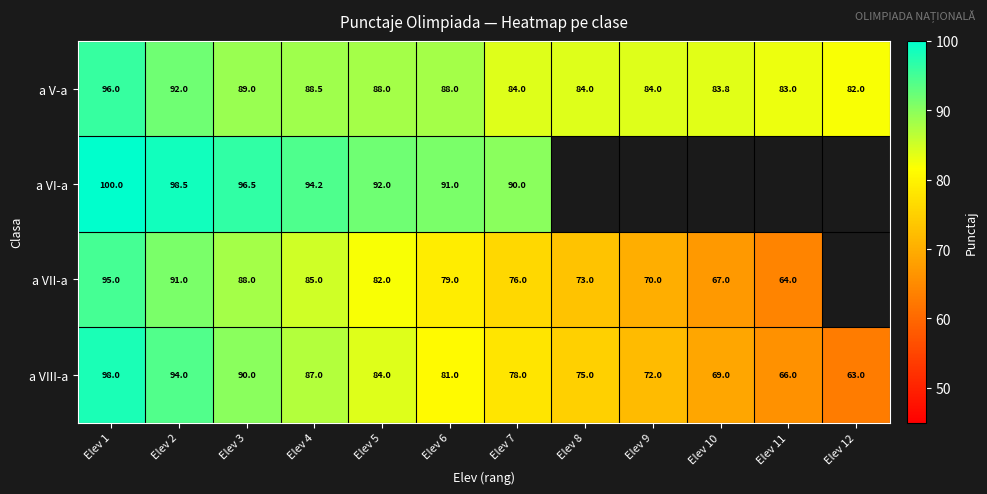

What is the total value across all series at Elev 4?

354.7